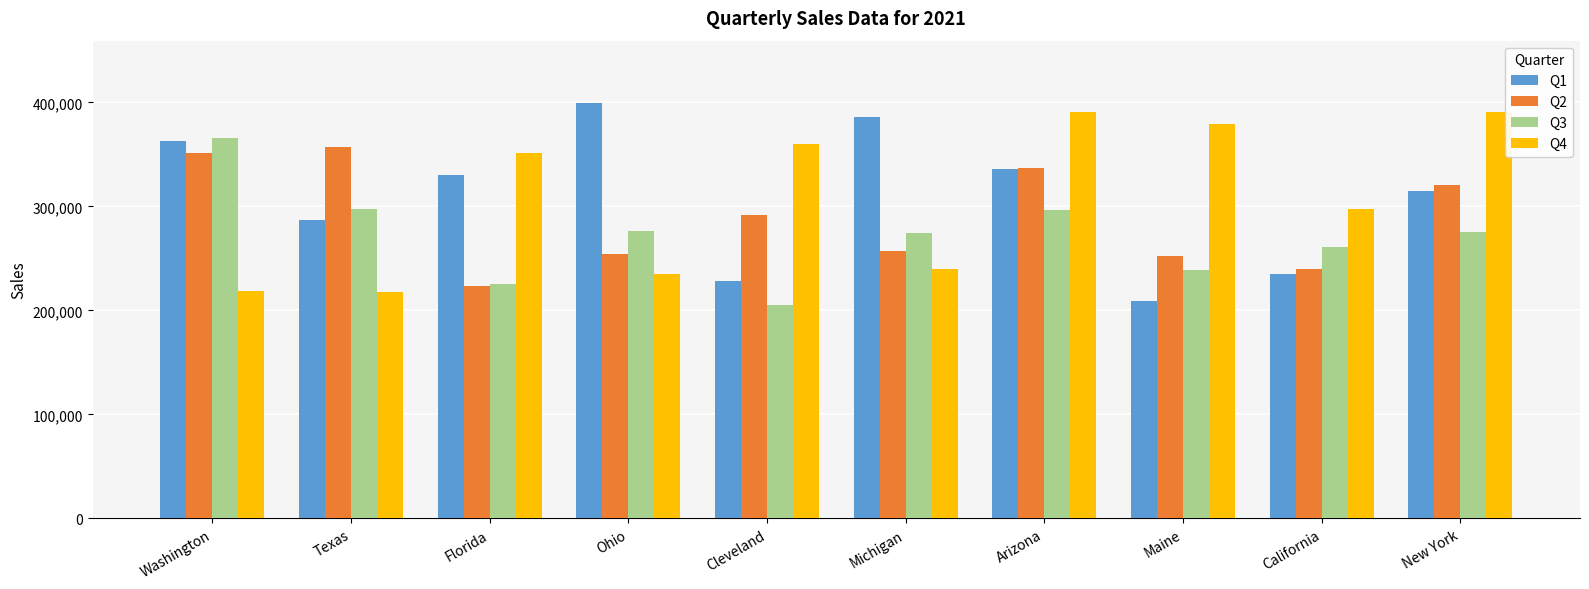

What is the value of the Q3 bar at the 4th from the left?

276677